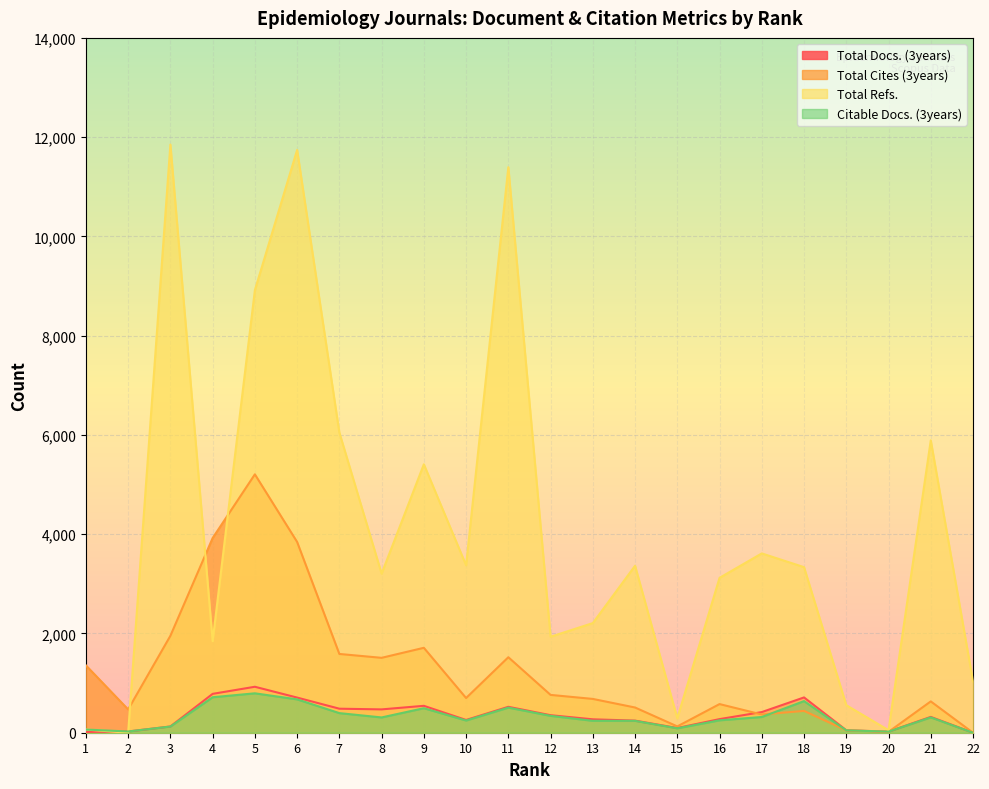

True or false: Total Cites (3years) has a value of 285 at 21.

False